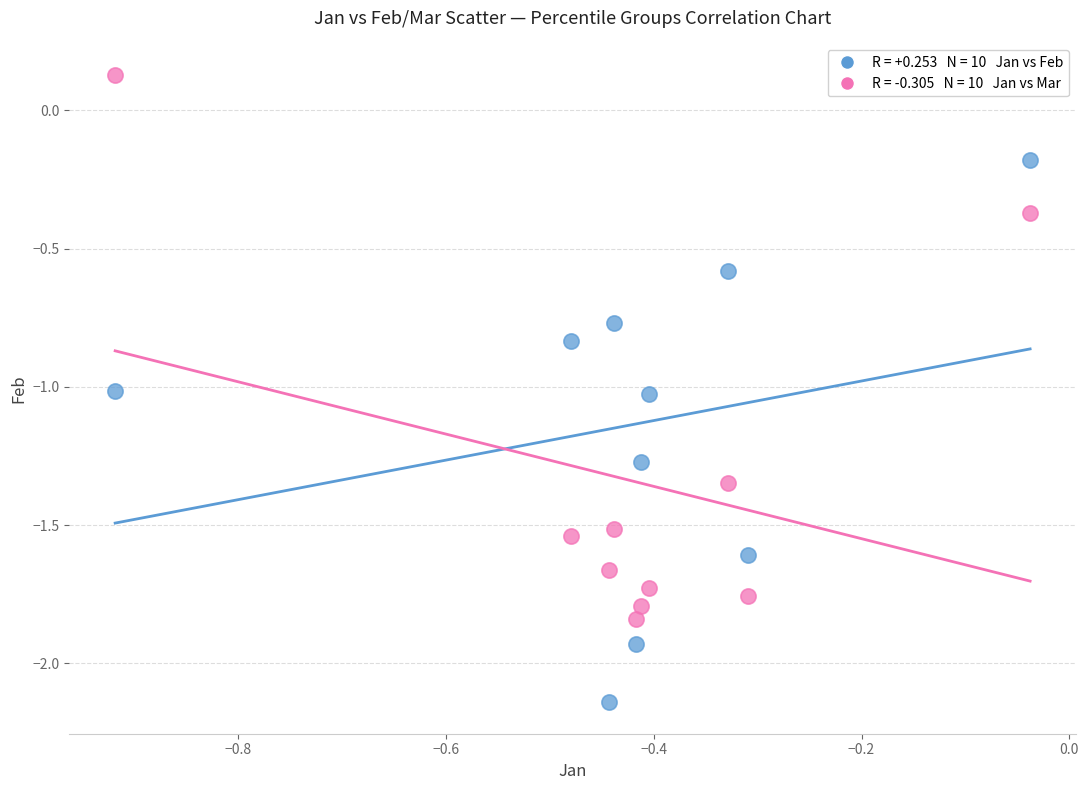

Across all data points, what is the range of X values (max minus min)?

0.9